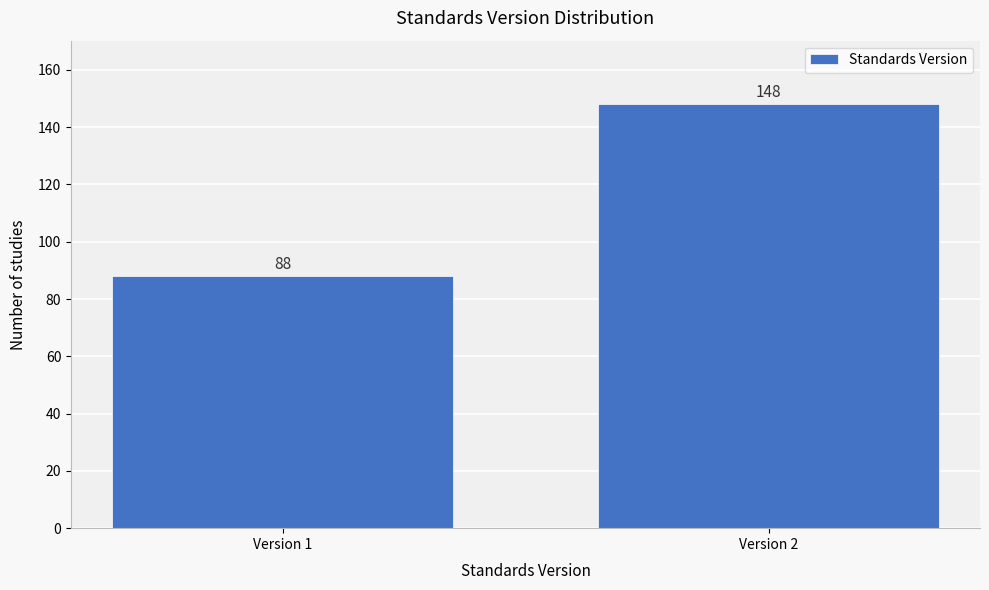

Reading right to left, what are all the values shown in this chart?

148	88